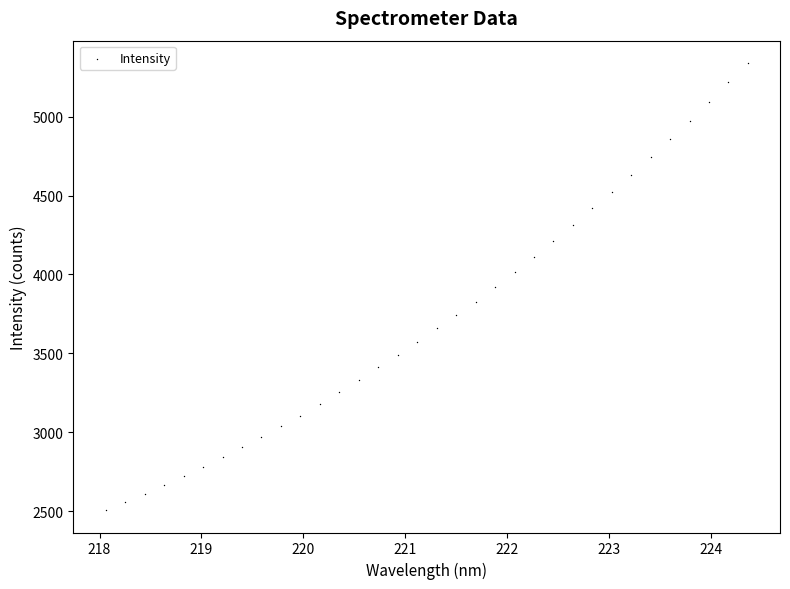

What is the range of Y values (max minus min)?

2834.8